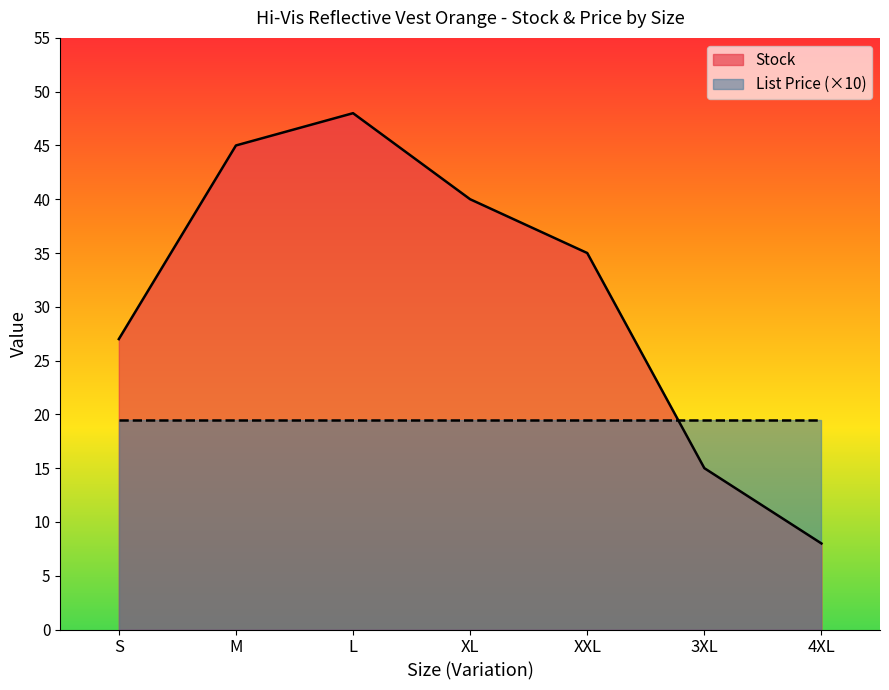

How many interior local peaks (higher than both neighbors) does the data have?

1